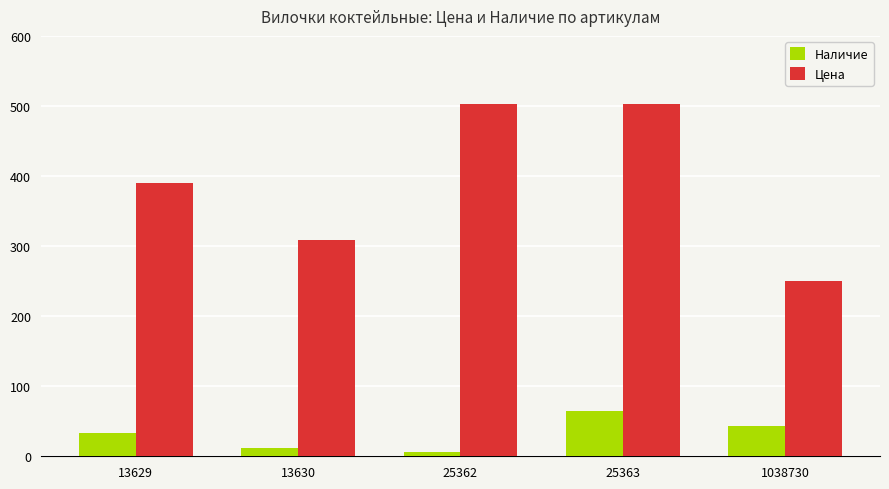

At which label is Цена closest to 376?

13629